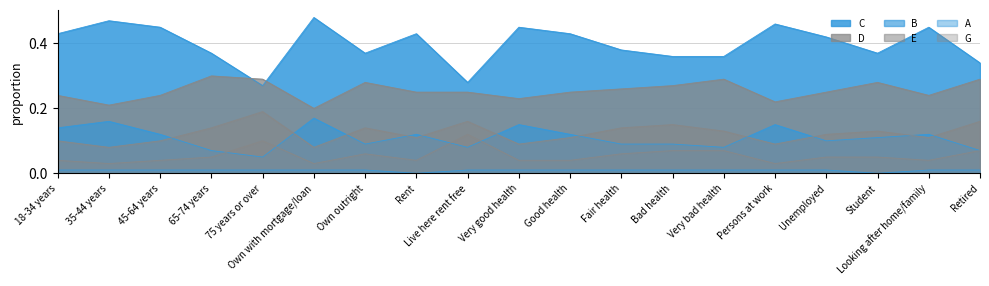

Reading left to right, extract all data points from this chart.

A: 0.0	0.0	0.0	0.0	0.0	0.0	0.0	0.0	0.0	0.0	0.0	0.0	0.0	0.0	0.0	0.0	0.0	0.0	0.0
B: 0.1	0.2	0.1	0.1	0.1	0.2	0.1	0.1	0.1	0.1	0.1	0.1	0.1	0.1	0.1	0.1	0.1	0.1	0.1
C: 0.4	0.5	0.5	0.4	0.3	0.5	0.4	0.4	0.3	0.5	0.4	0.4	0.4	0.4	0.5	0.4	0.4	0.5	0.3
D: 0.2	0.2	0.2	0.3	0.3	0.2	0.3	0.2	0.2	0.2	0.2	0.3	0.3	0.3	0.2	0.2	0.3	0.2	0.3
E: 0.1	0.1	0.1	0.1	0.2	0.1	0.1	0.1	0.2	0.1	0.1	0.1	0.1	0.1	0.1	0.1	0.1	0.1	0.2
G: 0.0	0.0	0.0	0.1	0.1	0.0	0.1	0.0	0.1	0.0	0.0	0.1	0.1	0.1	0.0	0.1	0.1	0.0	0.1